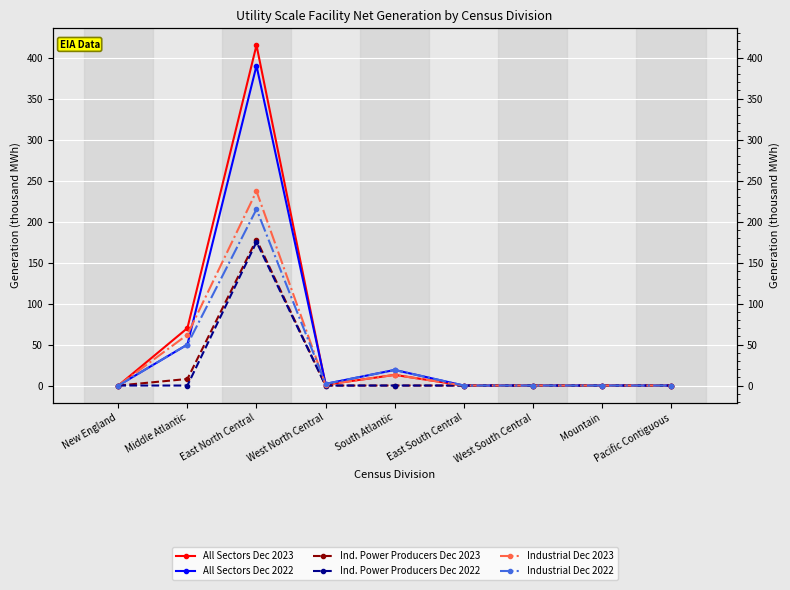

Where is the first local minimum for All Sectors Dec 2023?

West North Central